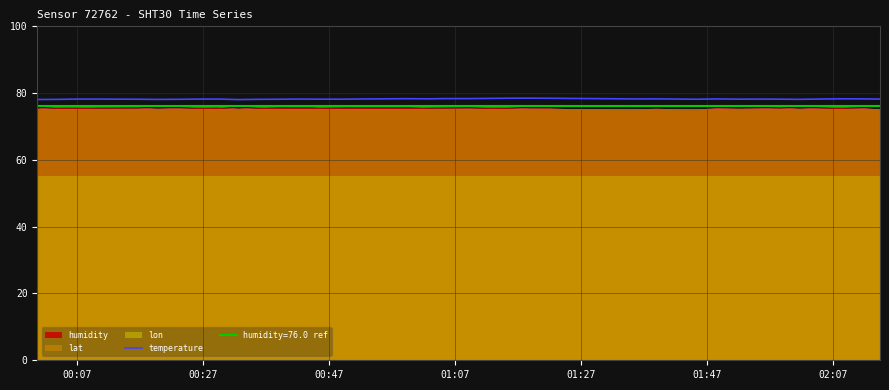

True or false: there are more than 2 points higher than both neighbors.

True